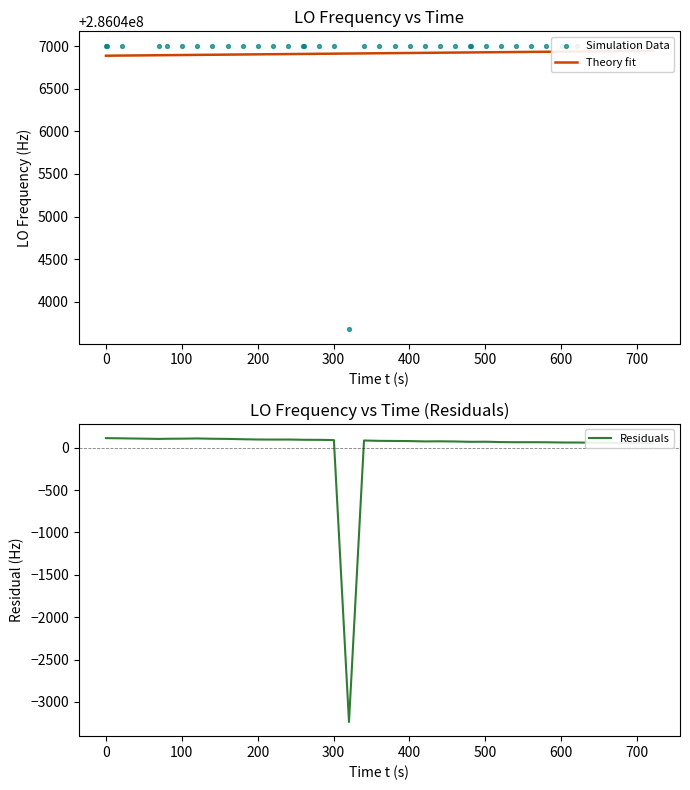

Which series has the widest spread of Y values?

Residuals